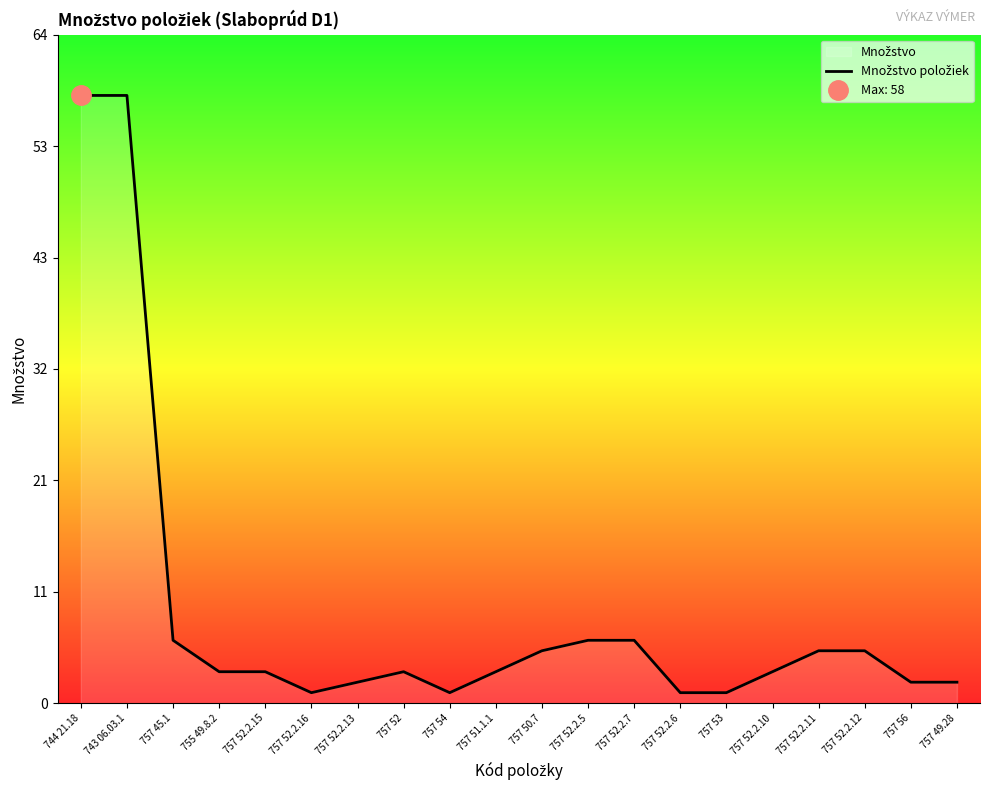

Which category has the highest value across all series?

744 21.18